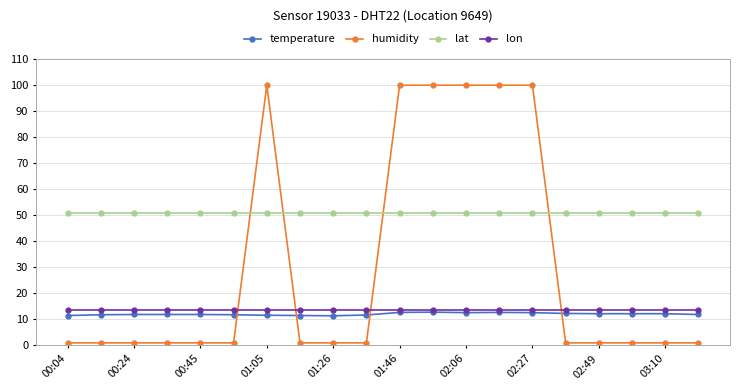

Which series ends up on top after the final intersection of humidity and lat?

lat